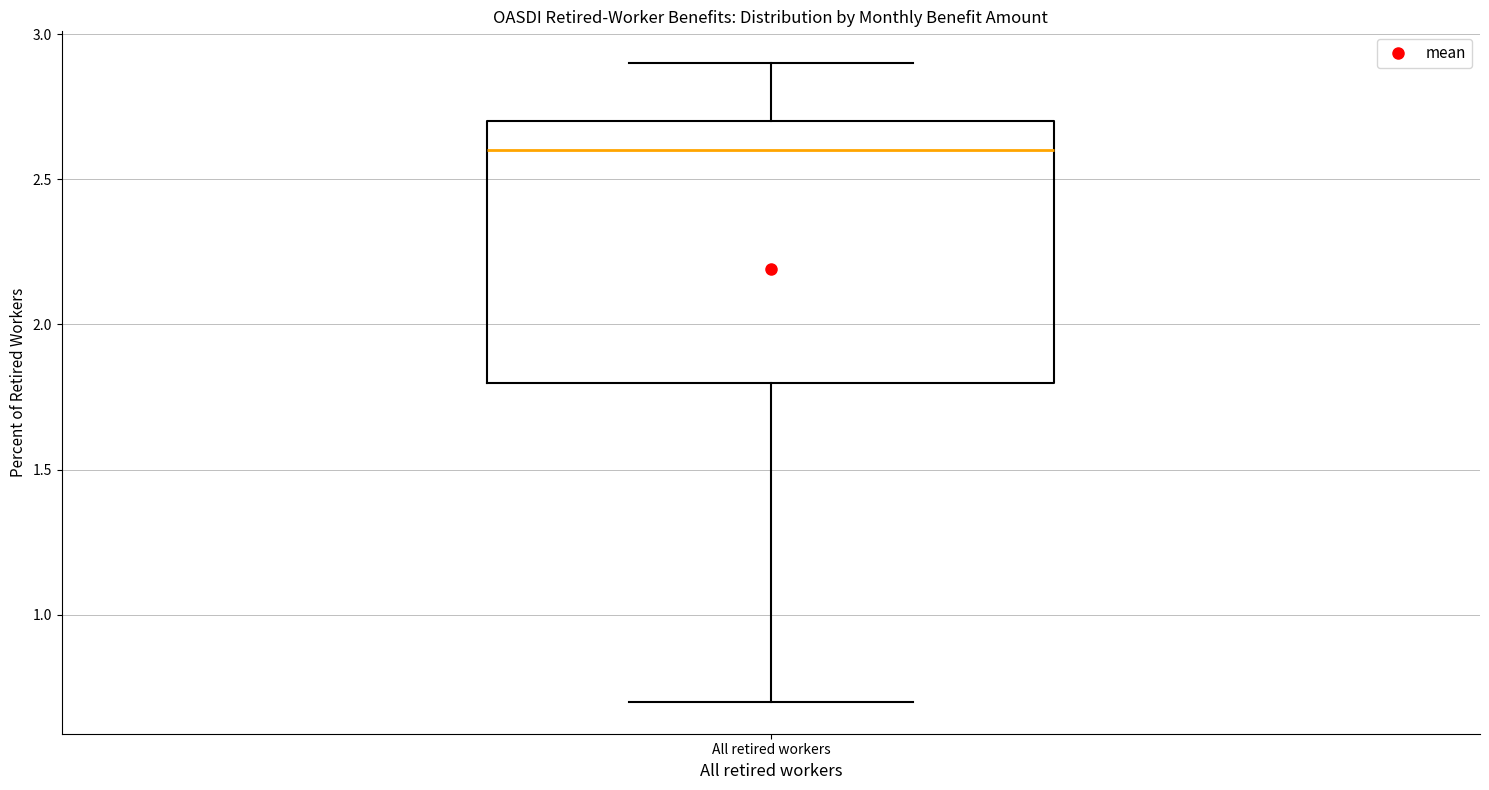

Read this box plot against the y-axis: the position of the median line, the range covered by the box, and the ends of both whiskers. The values are not printed on the chart, so give them approximately, as read against the axis.

median 2.6, box 1.8 to 2.7, whiskers 0.7 to 2.9